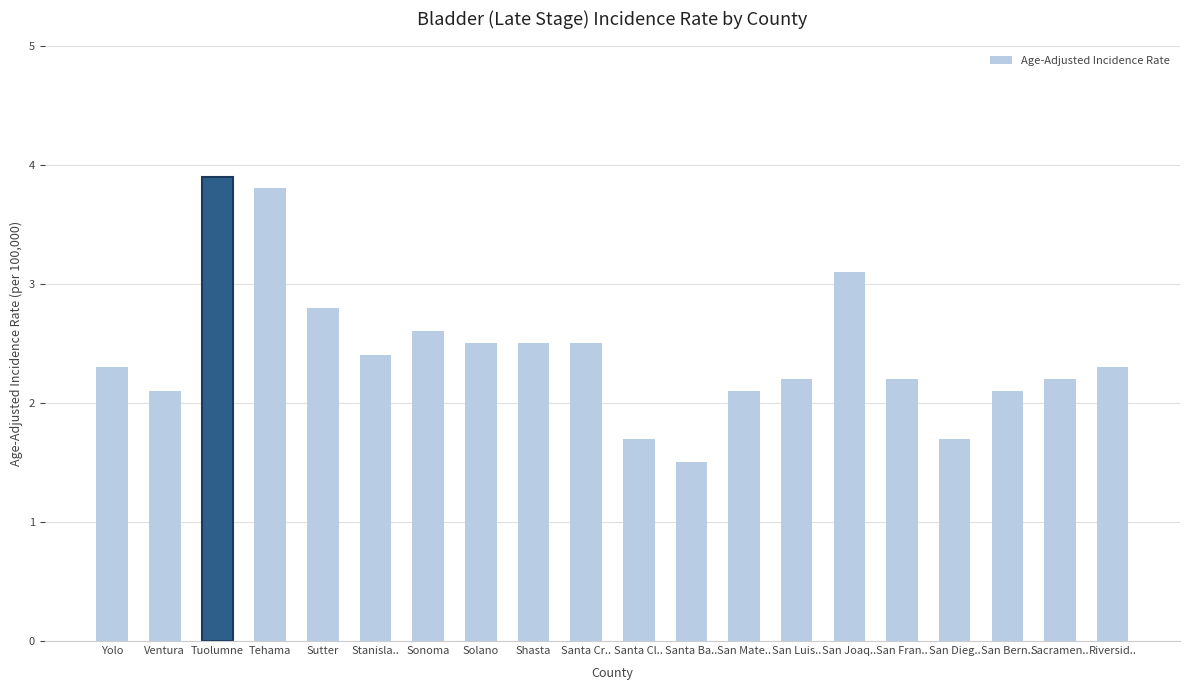

Which label corresponds to the smallest value in the chart?

Santa Ba..